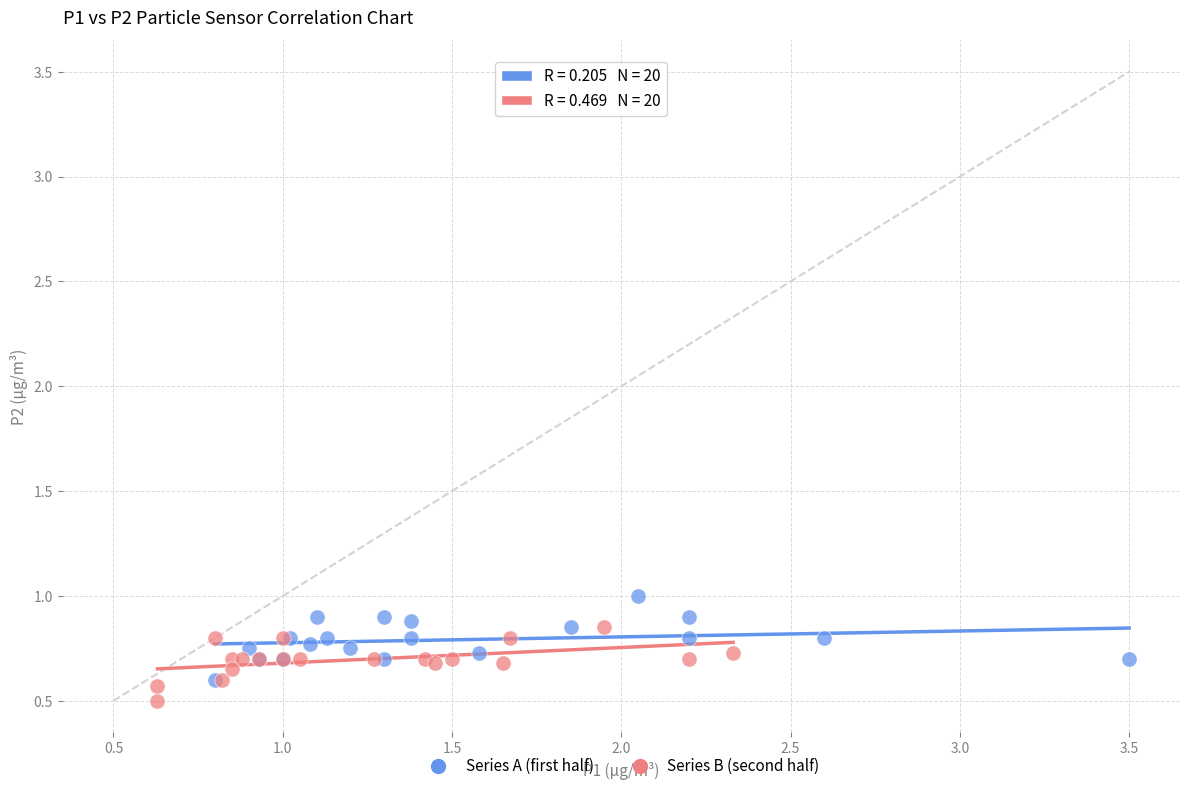

Which series contains the highest Y value?

Series A (first half)